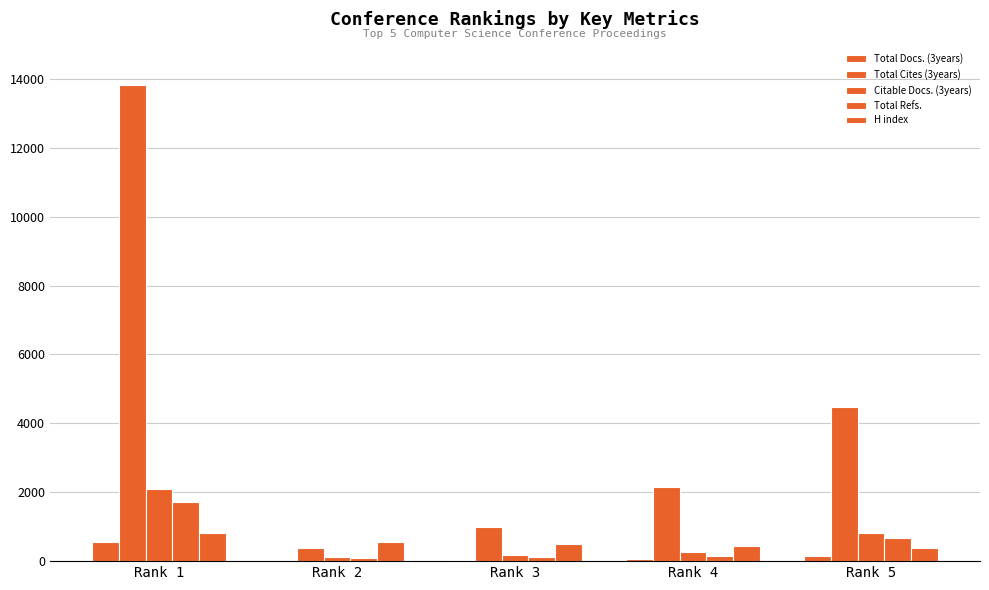

Where does the Citable Docs. (3years) series first go above 263?

Rank 1